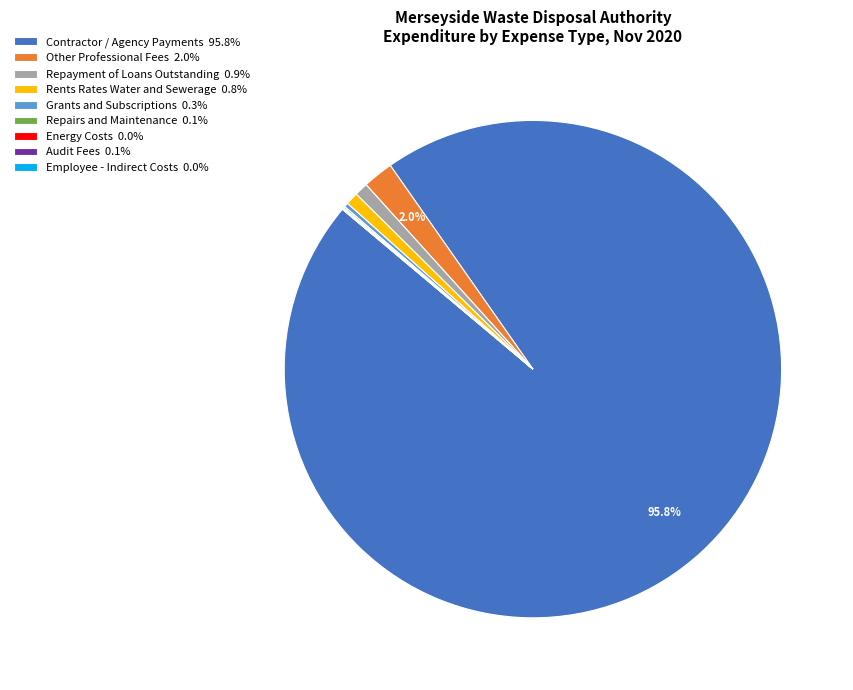

True or false: Contractor / Agency Payments accounts for 96% of the total.

True